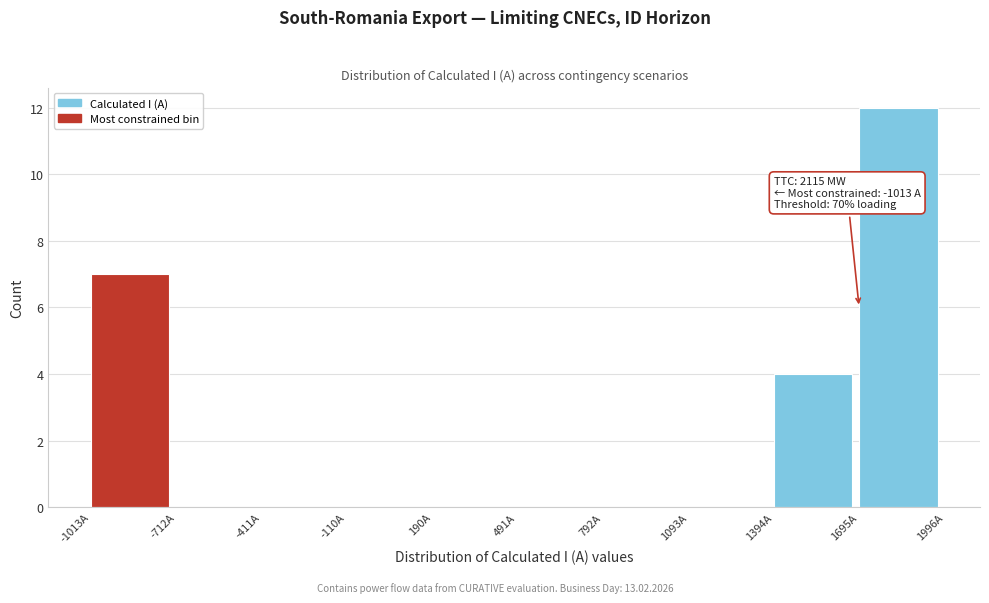

Which range on the x-axis has the tallest bar?

1700 to 2000